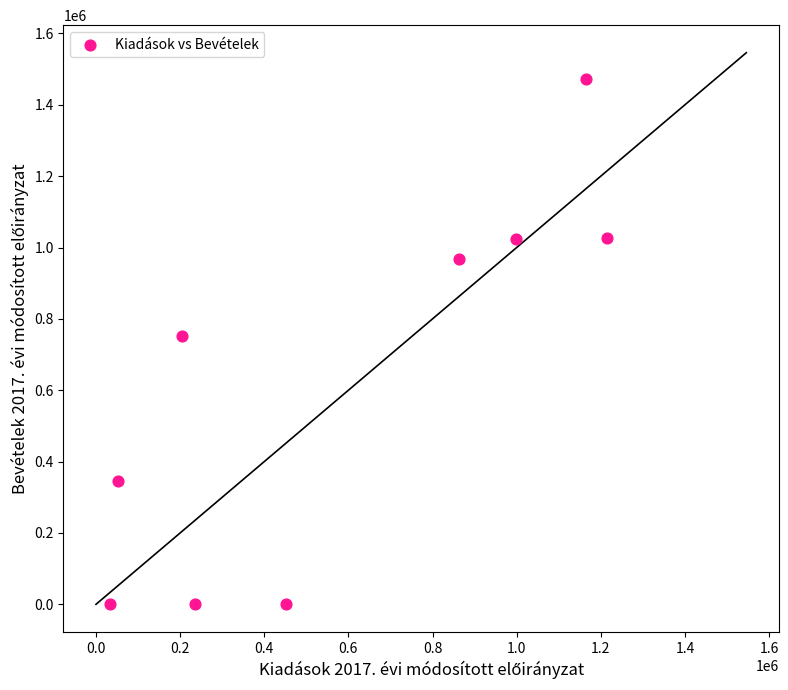

What is the range of Y values (max minus min)?

1472384